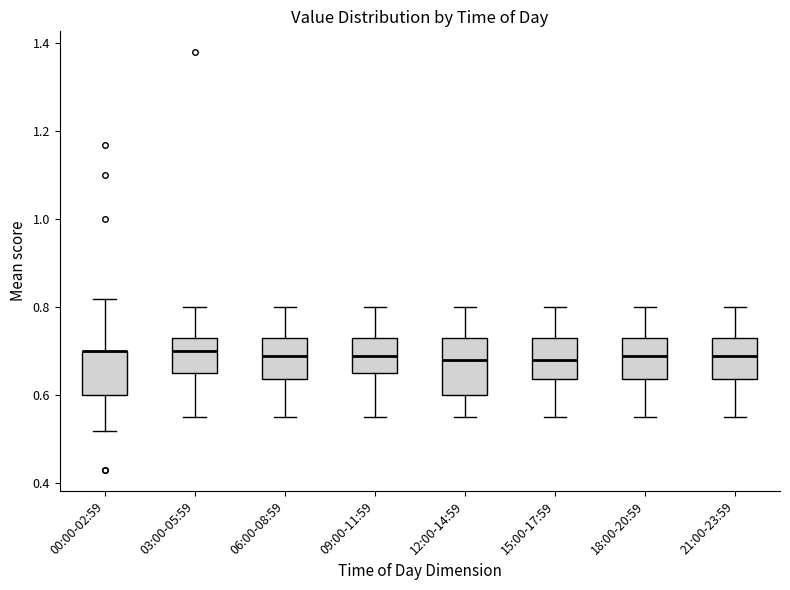

Reading left to right, read every box against the y-axis: the position of its median line, the range the box covers, and the ends of its whiskers. The values are not printed on the chart, so give them approximately, as read against the axis.

00:00-02:59: median 0.70 (drawn on the box's upper edge), box 0.60 to 0.70, whiskers 0.52 to 0.82
03:00-05:59: median 0.70, box 0.66 to 0.74, whiskers 0.56 to 0.80
06:00-08:59: median 0.70, box 0.64 to 0.74, whiskers 0.56 to 0.80
09:00-11:59: median 0.70, box 0.66 to 0.74, whiskers 0.56 to 0.80
12:00-14:59: median 0.68, box 0.60 to 0.74, whiskers 0.56 to 0.80
15:00-17:59: median 0.68, box 0.64 to 0.74, whiskers 0.56 to 0.80
18:00-20:59: median 0.70, box 0.64 to 0.74, whiskers 0.56 to 0.80
21:00-23:59: median 0.70, box 0.64 to 0.74, whiskers 0.56 to 0.80